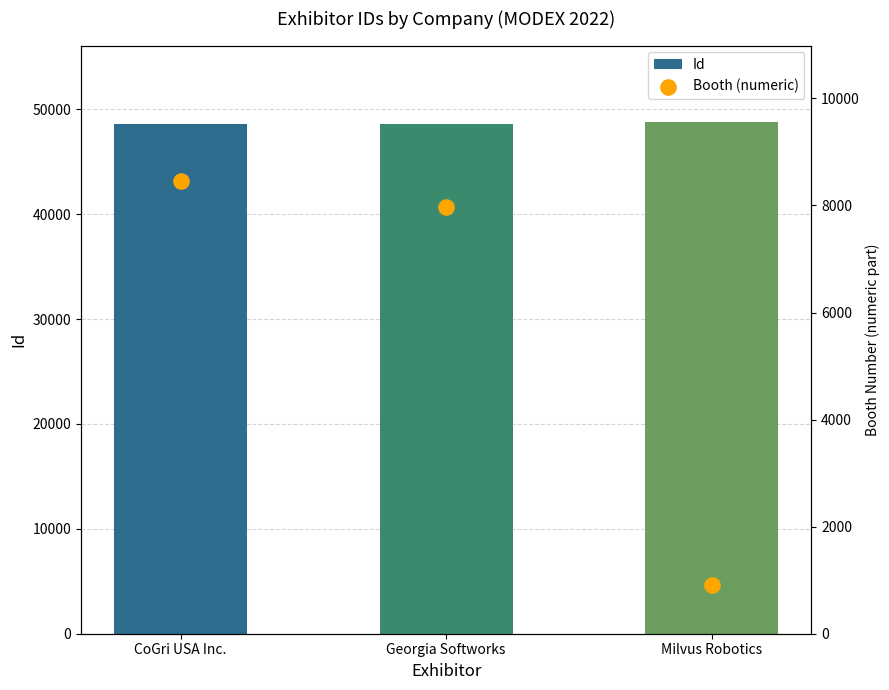

What is the total value across all series at Milvus Robotics?

49667